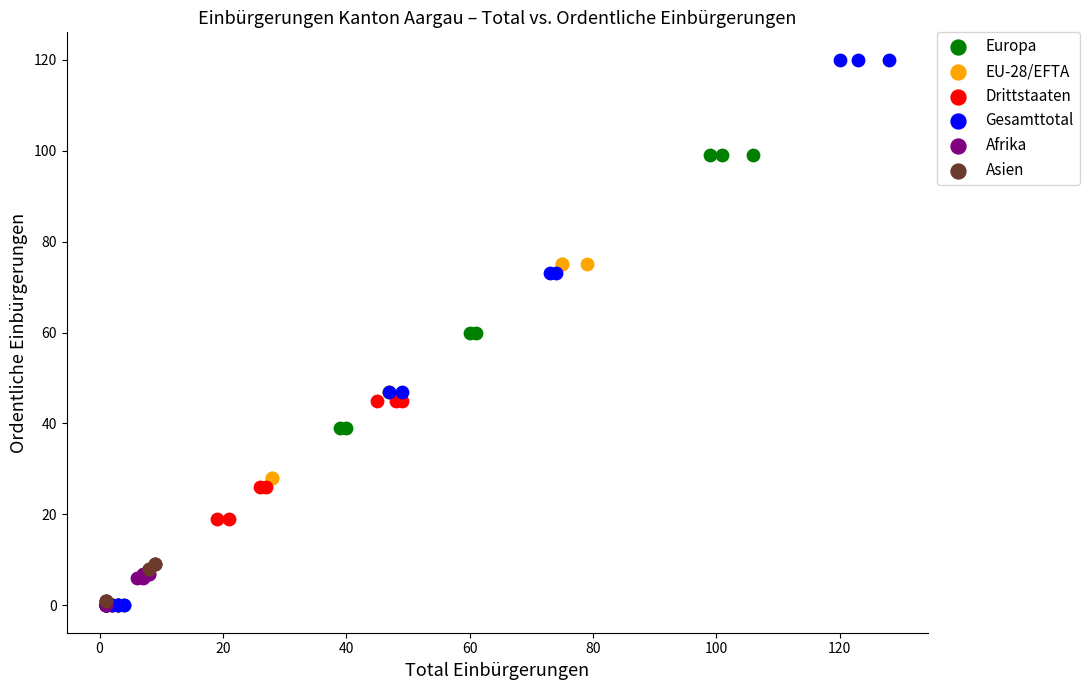

Which series has the widest spread of Y values?

Gesamttotal